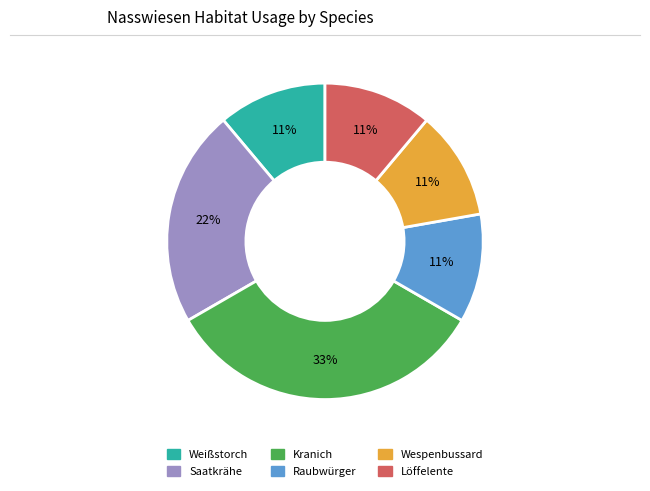

How many slices are in this pie chart?

6